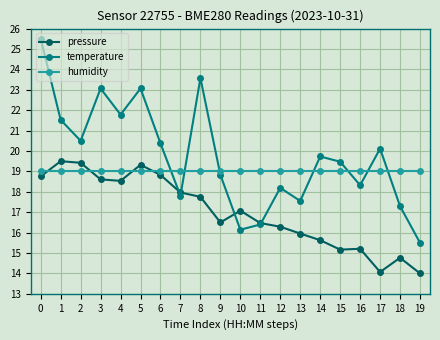

True or false: temperature has a value of 23.1 at 5.

True